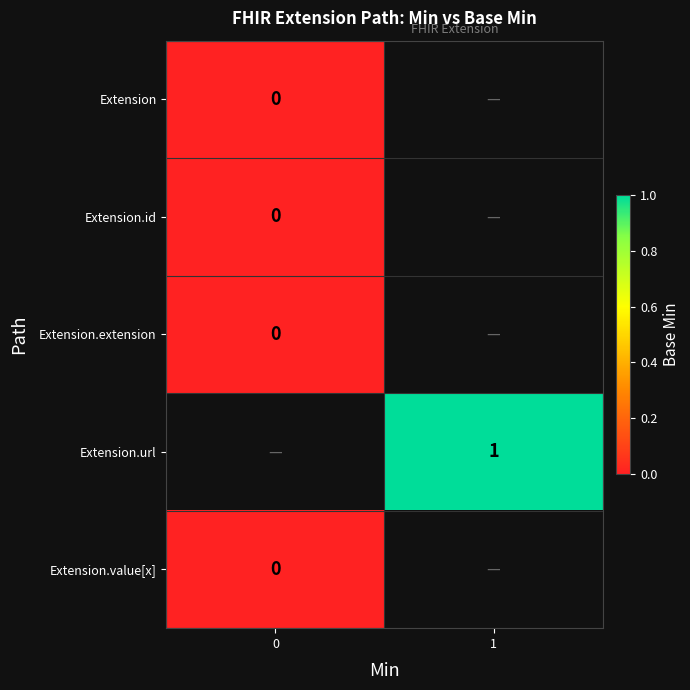

Is the value of Extension.value[x] at 0 greater than the value of Extension.url at 1?

No